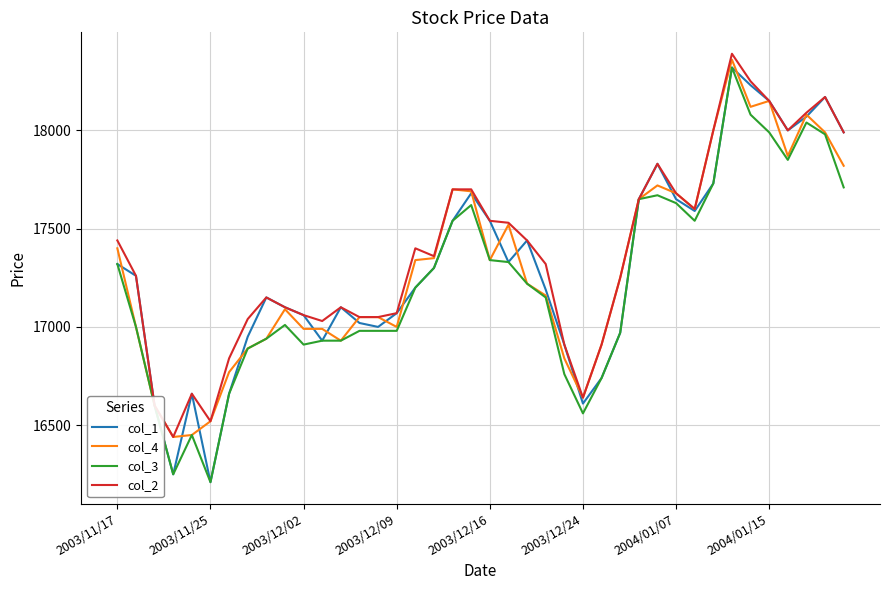

What is the minimum value for col_2?

16440